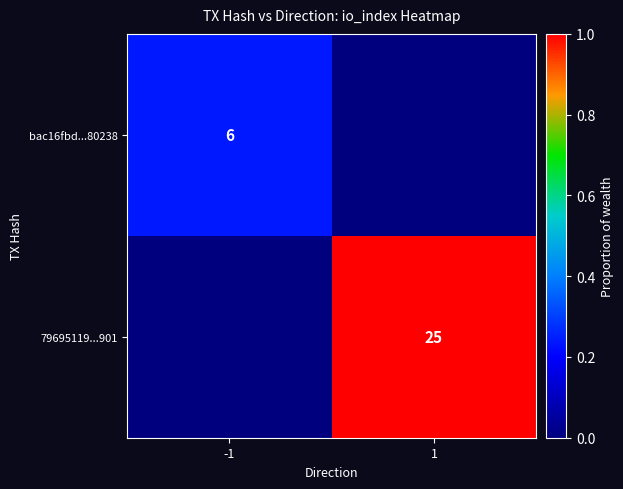

True or false: 79695119...901 has a value of 42 at 1.

False